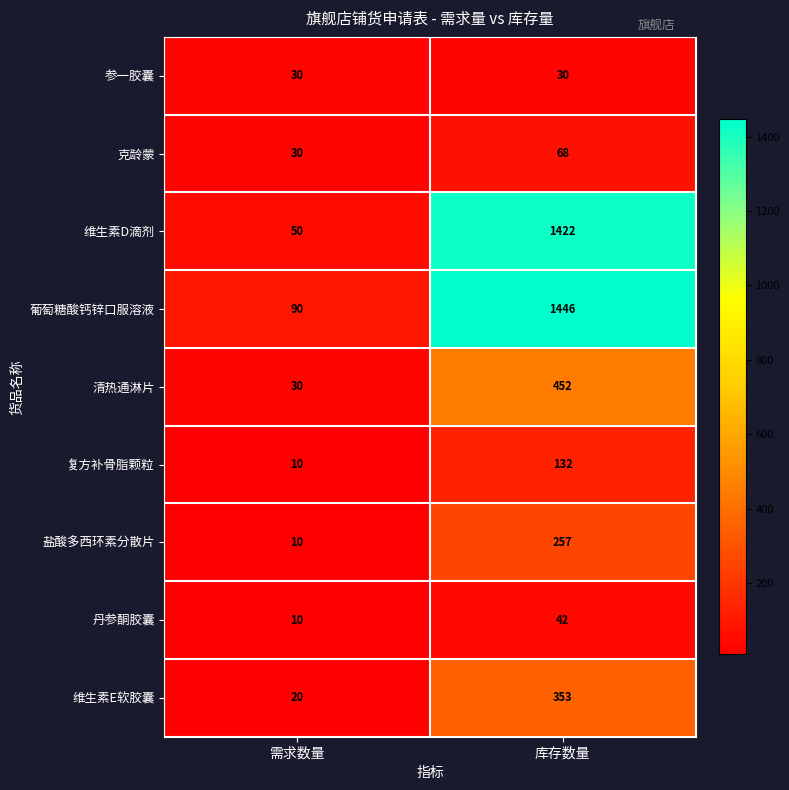

What is the sum of all 葡萄糖酸钙锌口服溶液 values?

1536